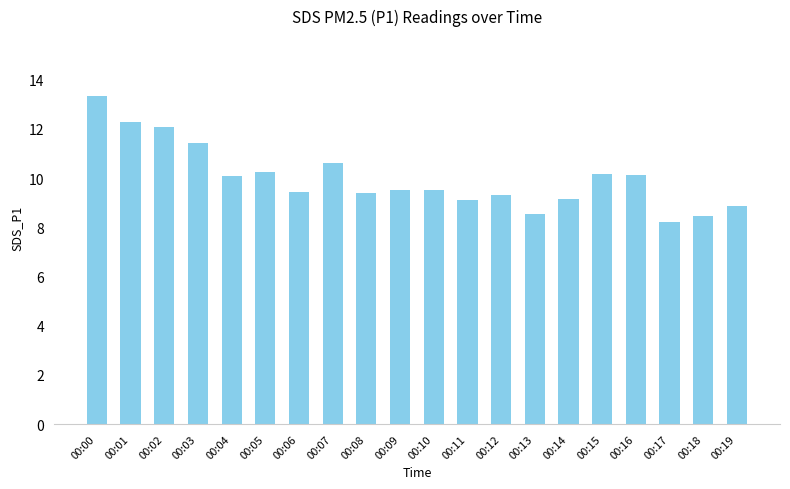

Between 00:05 and 00:02, which is larger?

00:02